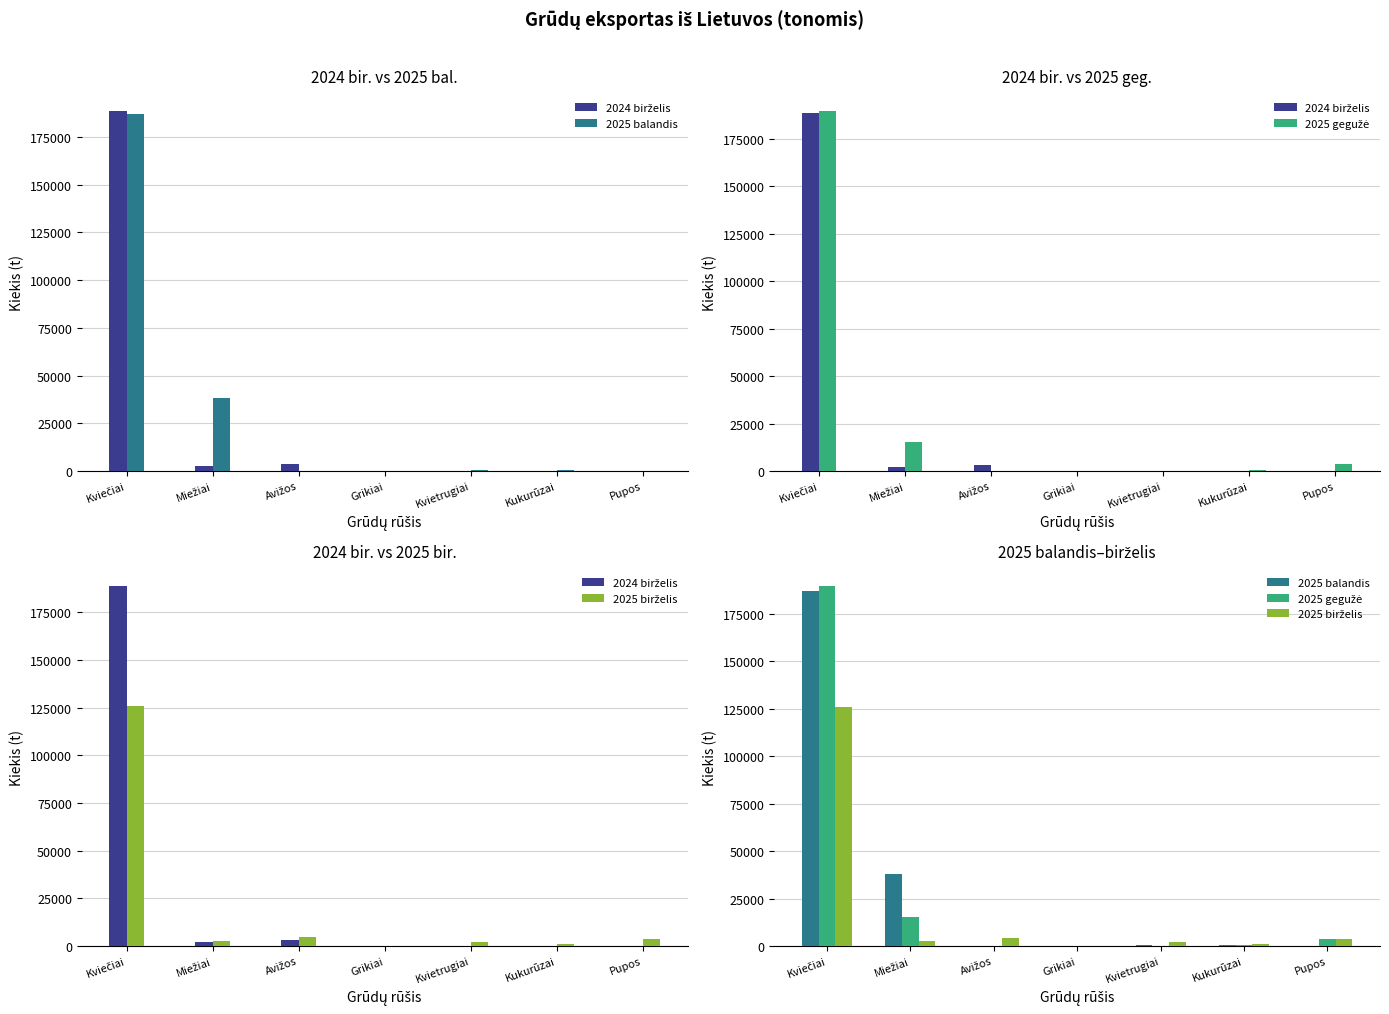

Which category has the lowest value in the 2025 birželis series?

Grikiai